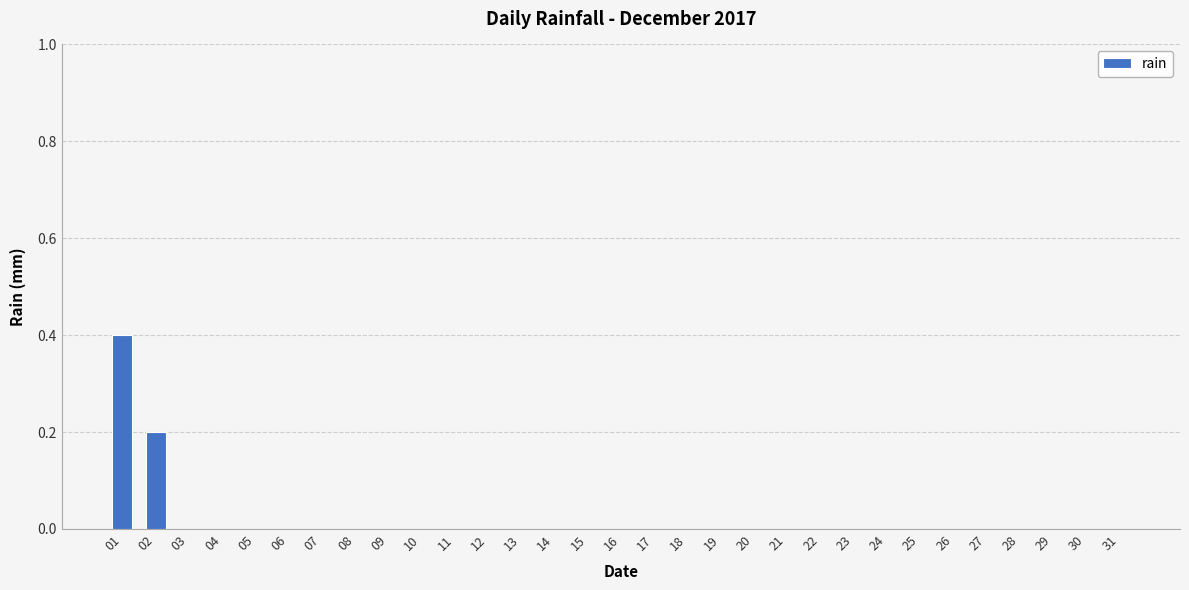

Reading left to right, transcribe all the data shown in this chart.

0.4	0.2	0.0	0.0	0.0	0.0	0.0	0.0	0.0	0.0	0.0	0.0	0.0	0.0	0.0	0.0	0.0	0.0	0.0	0.0	0.0	0.0	0.0	0.0	0.0	0.0	0.0	0.0	0.0	0.0	0.0